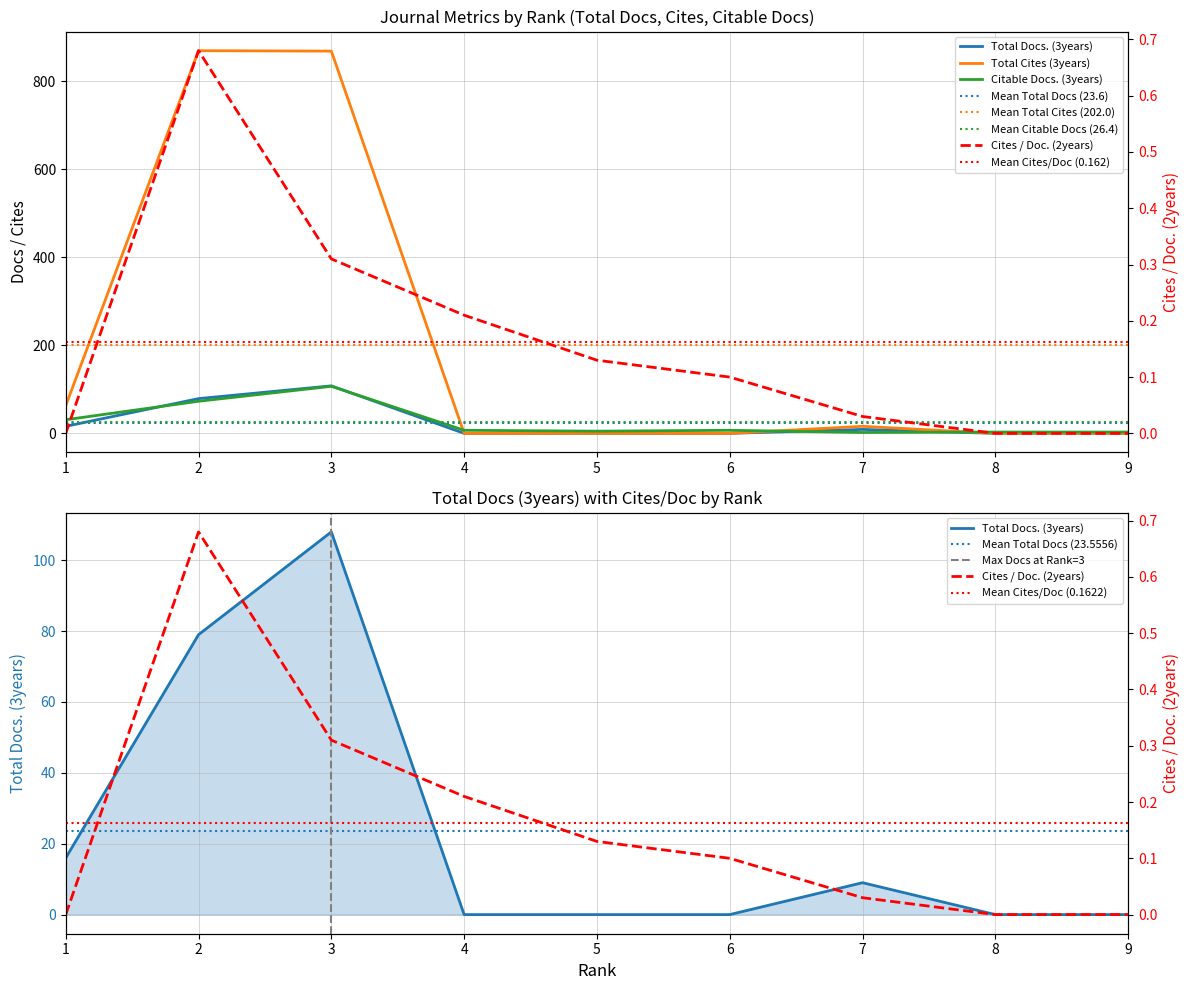

Reading left to right, transcribe all the data shown in this chart.

Total Docs. (3years): 1=16.0	2=79.0	3=108.0	4=0.0	5=0.0	6=0.0	7=9.0	8=0.0	9=0.0
Total Cites (3years): 1=63.0	2=870.0	3=869.0	4=0.0	5=0.0	6=0.0	7=16.0	8=0.0	9=0.0
Citable Docs. (3years): 1=31.0	2=73.0	3=107.0	4=7.0	5=5.0	6=7.0	7=2.0	8=3.0	9=3.0
Cites / Doc. (2years): 1=0.0	2=0.7	3=0.3	4=0.2	5=0.1	6=0.1	7=0.0	8=0.0	9=0.0